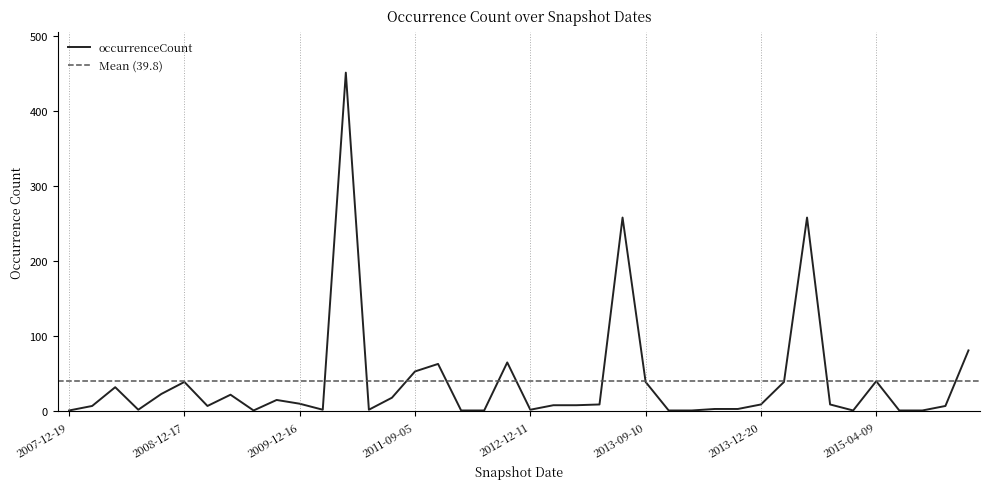

Which has a higher value, 2012-03-26 or 2012-12-11?

2012-12-11